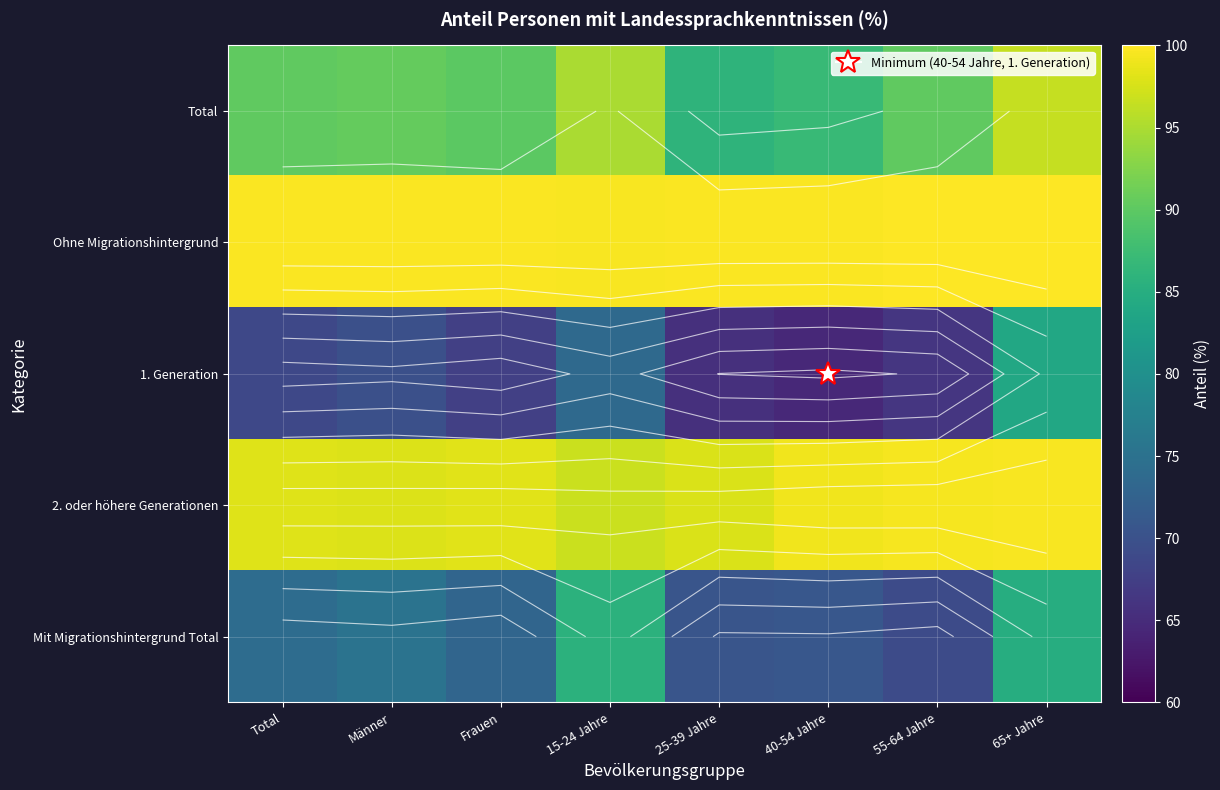

At which label does Mit Migrationshintergrund Total first exceed 74?

Total